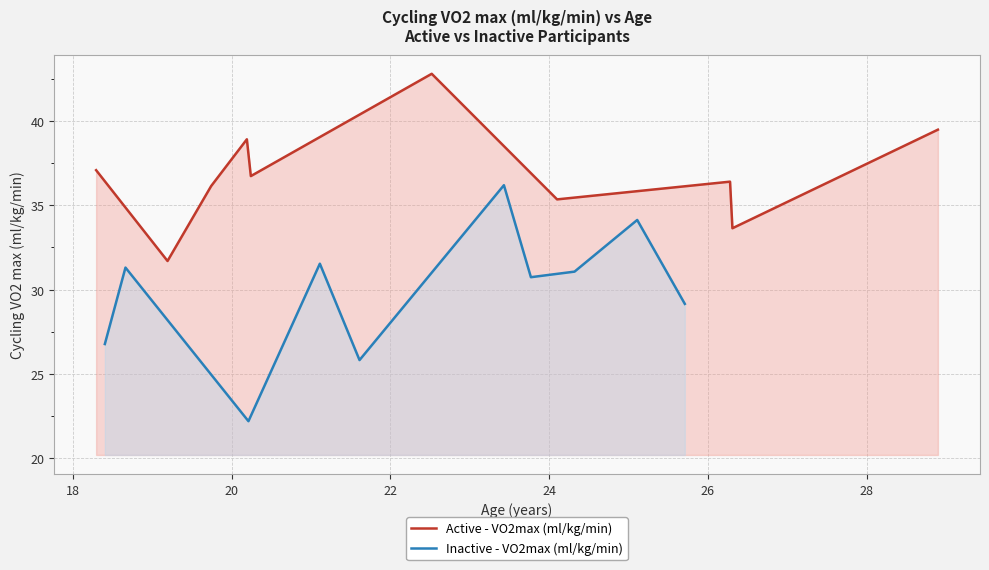

What is the highest value of the Active - VO2max (ml/kg/min) series?

42.8